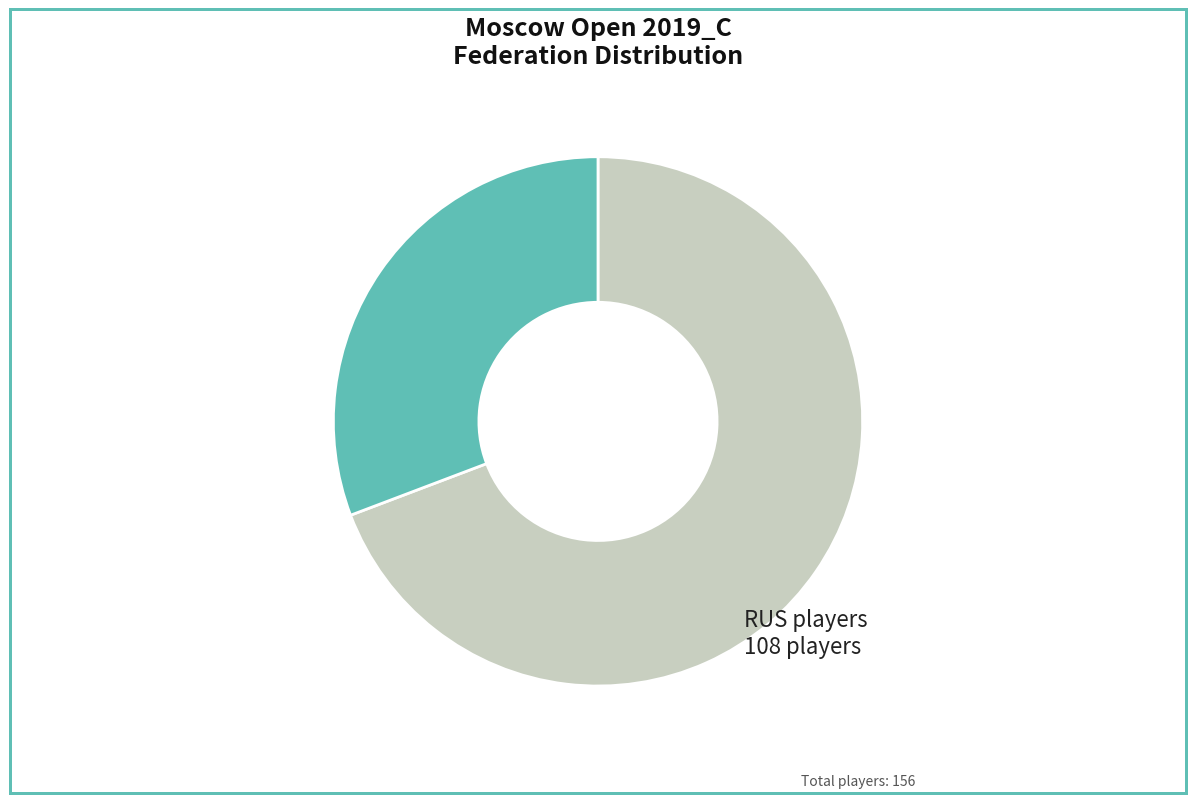

Is there any slice that represents more than half of the pie?

Yes